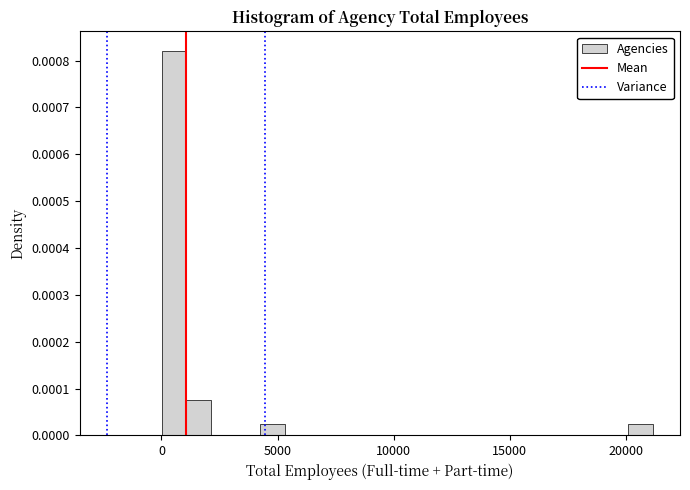

Around what value on the x-axis is the tallest bar? Give the approximate position of its centre, as read against the axis.

500